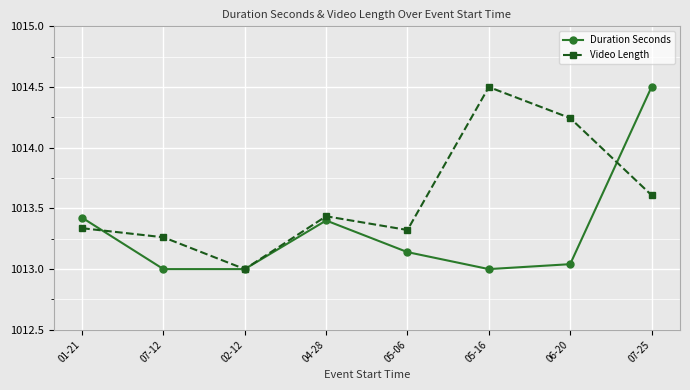

Is the value of Duration Seconds at 02-12 greater than the value of Video Length at 05-06?

No